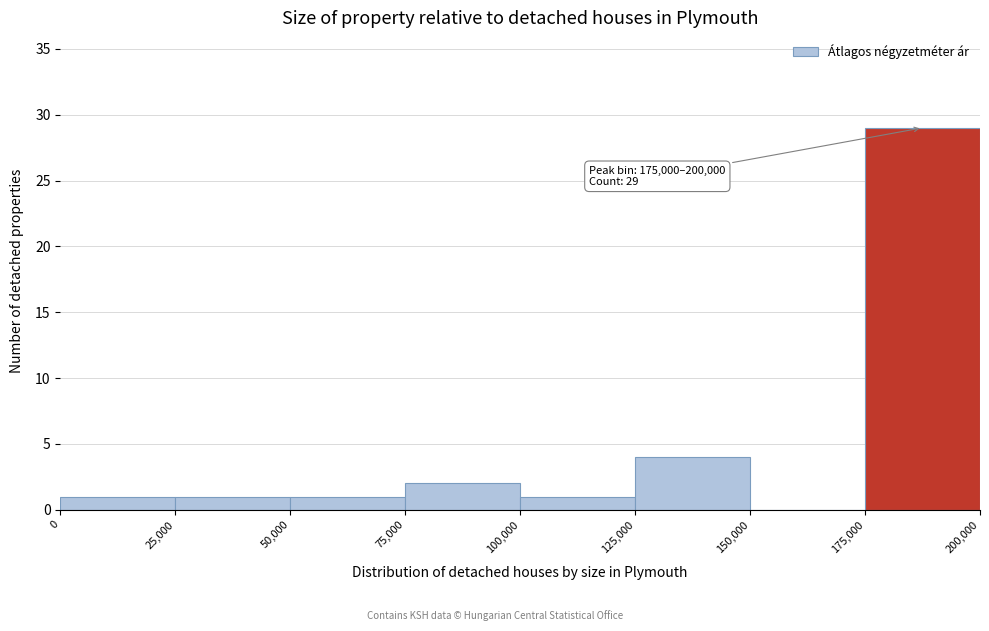

Which range on the x-axis has the tallest bar?

175,000 to 200,000